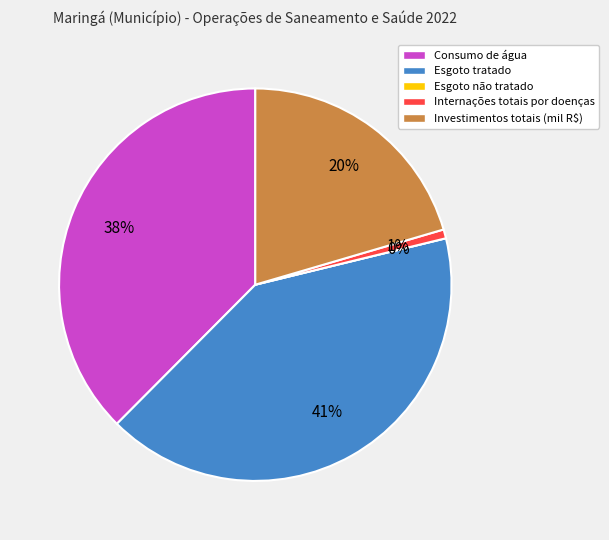

Is there any slice that represents more than half of the pie?

No